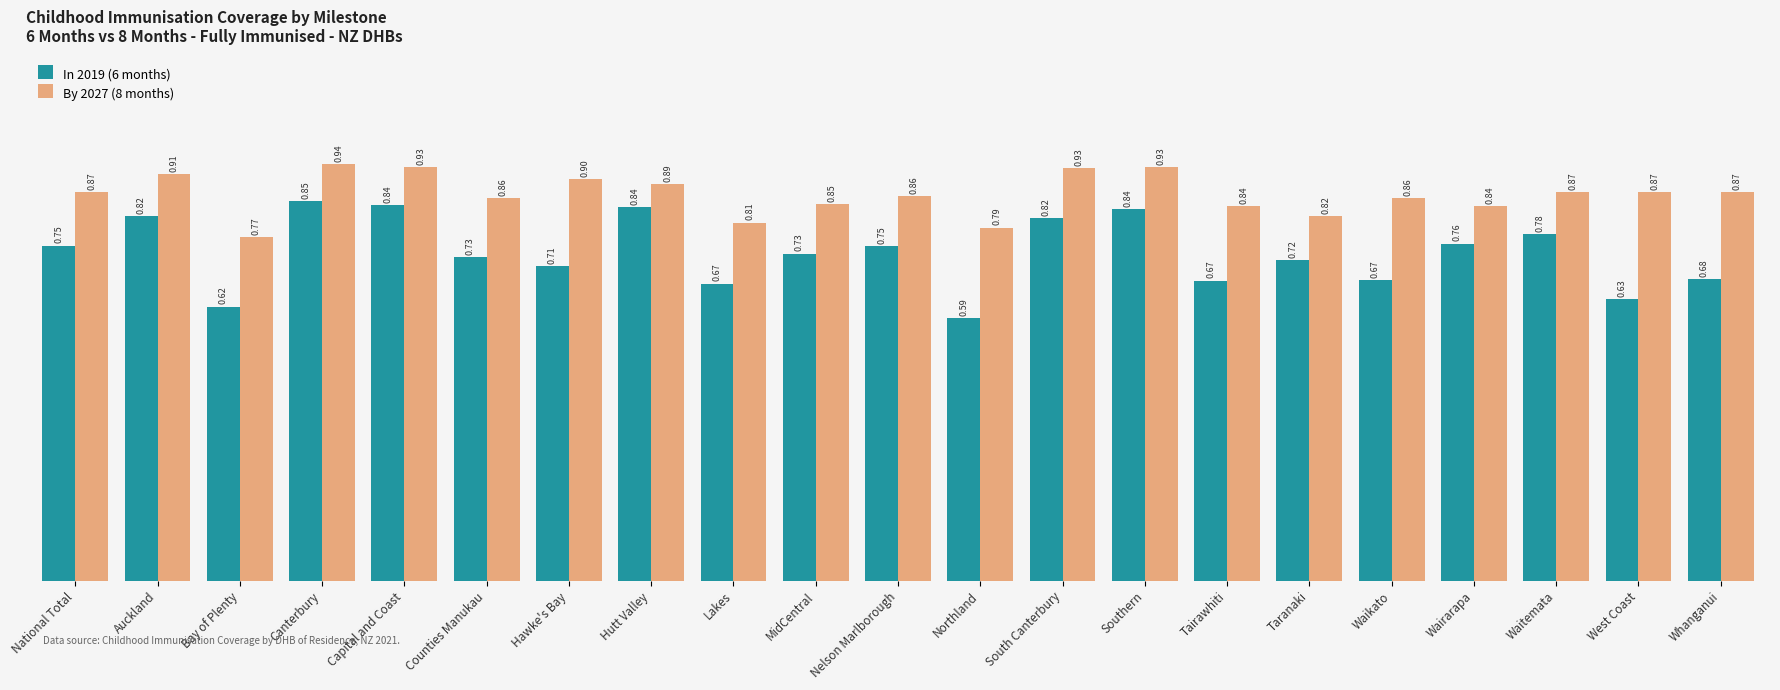

At how many categories does at least one series exceed 0?

21